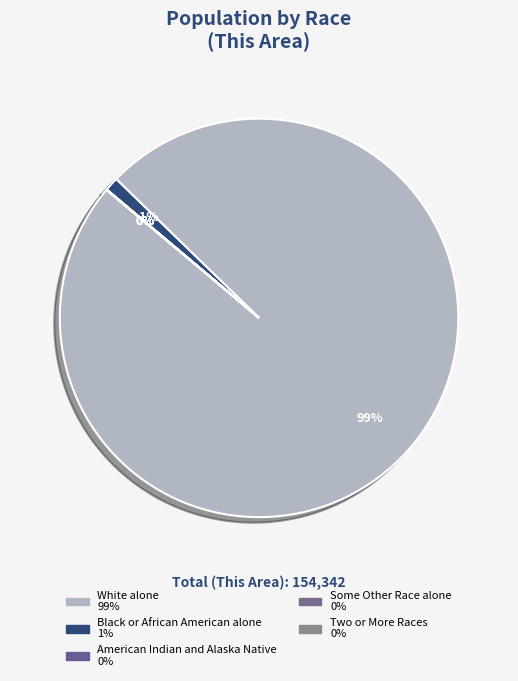

What is the majority slice?

White alone